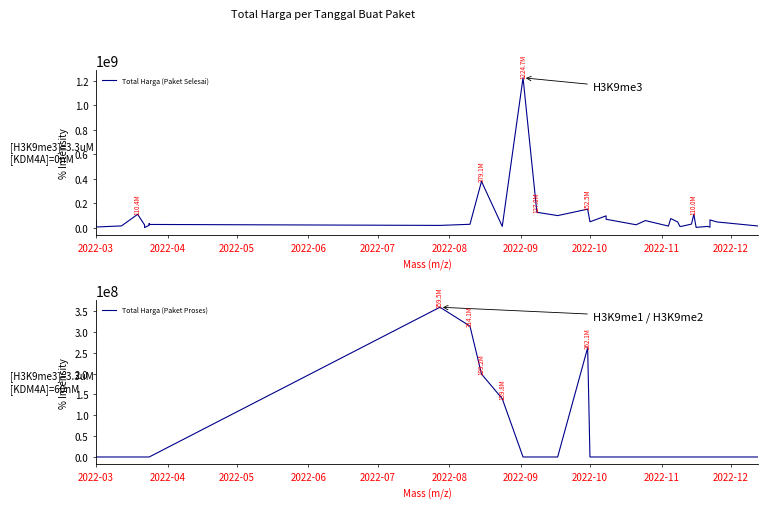

Where is the first local minimum for Total Harga (Paket Selesai)?

2022-03